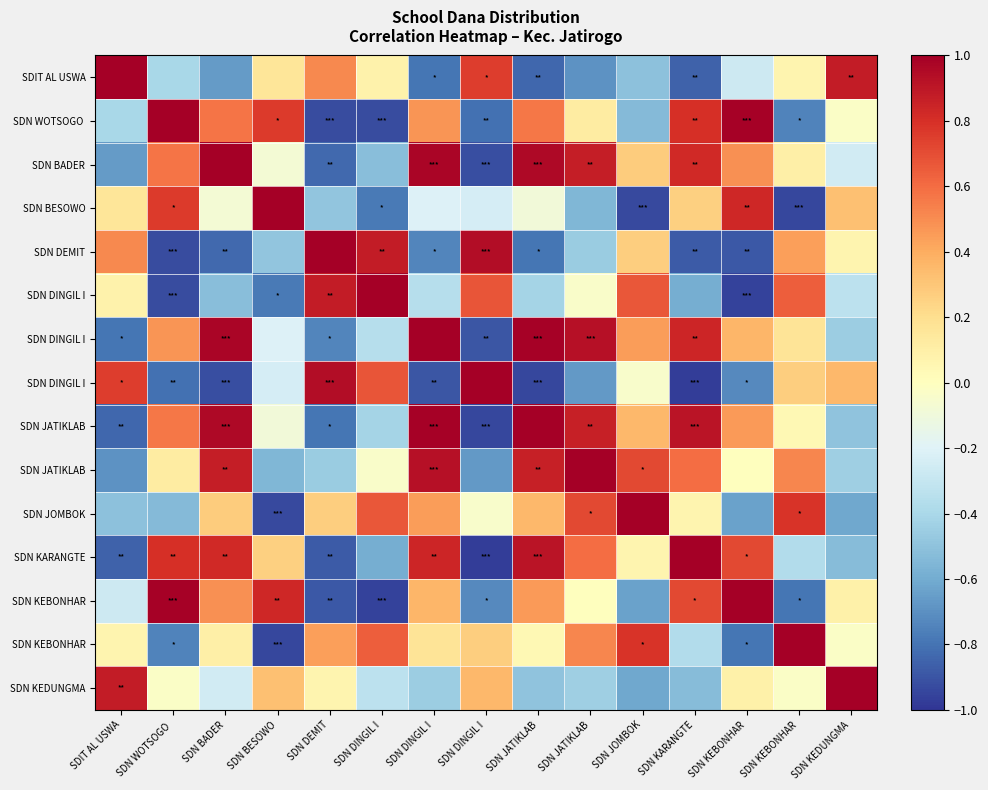

Which category has the highest value across all series?

SDIT AL USWA